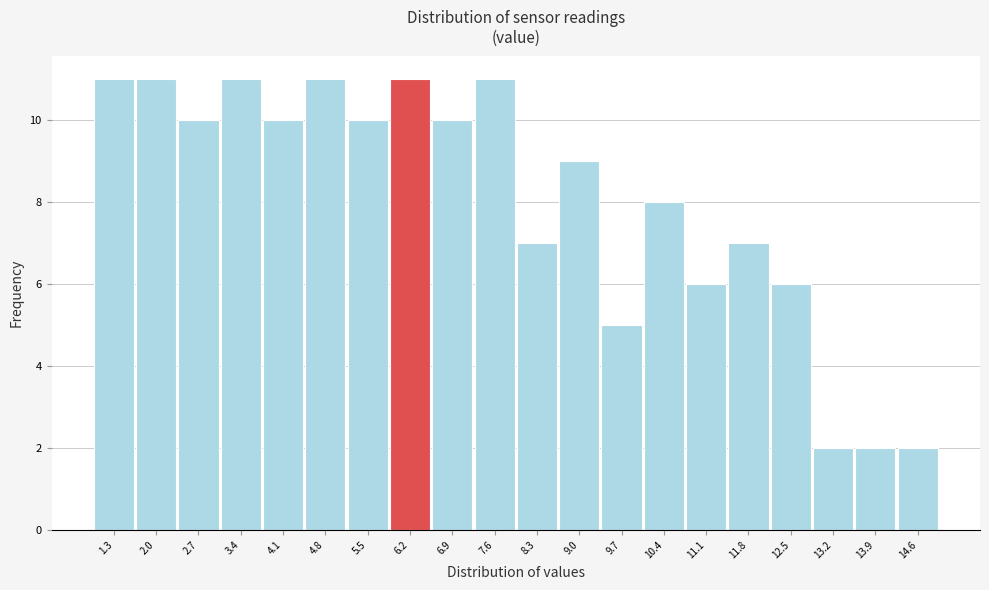

Reading left to right, what are all the values shown in this chart?

11	11	10	11	10	11	10	11	10	11	7	9	5	8	6	7	6	2	2	2